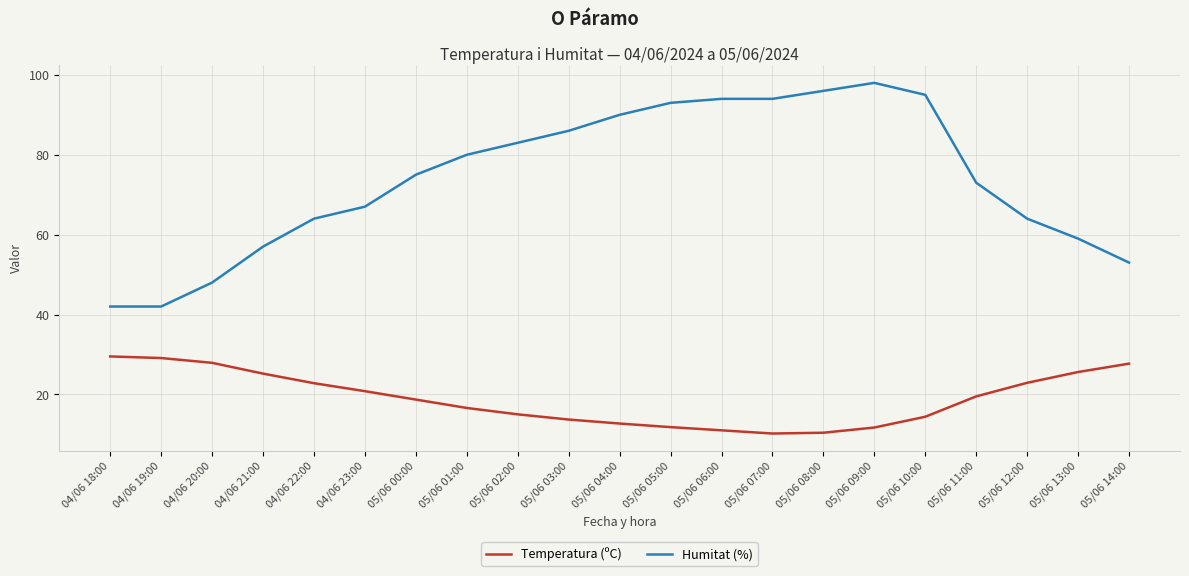

What position from the right is 05/06 02:00?

13